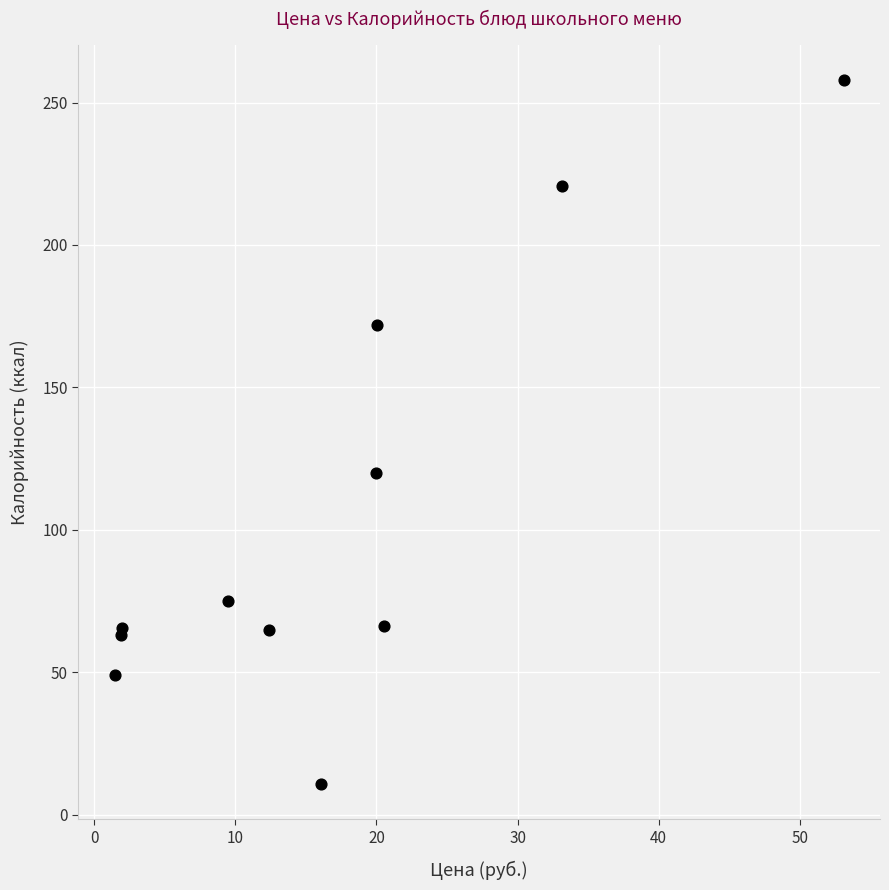

What Y value in the scatter plot is closest to 134?

120.0